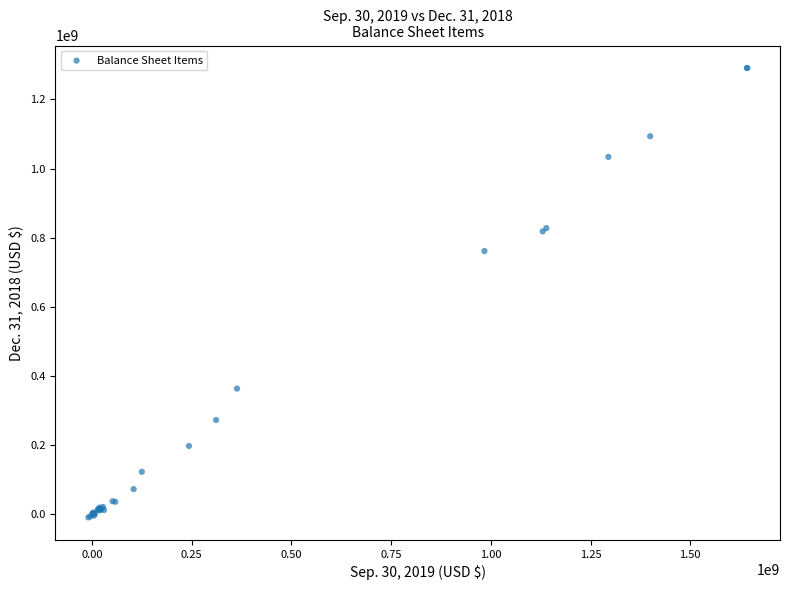

What Y value in the scatter plot is closest to 640792000?

761252000